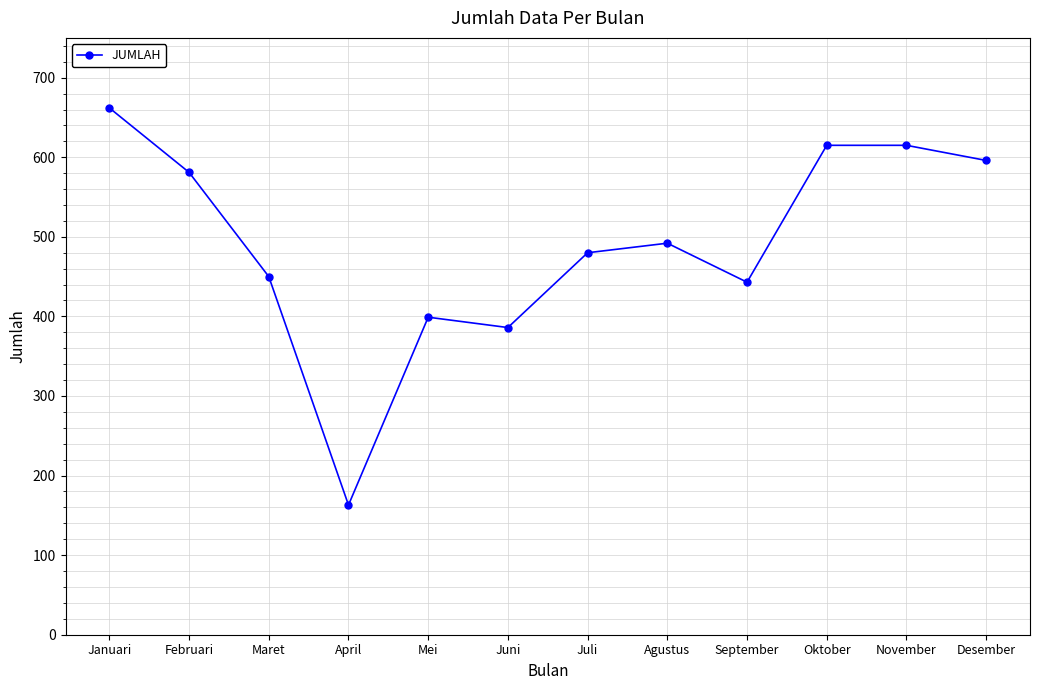

Count the number of data series in this chart.

1